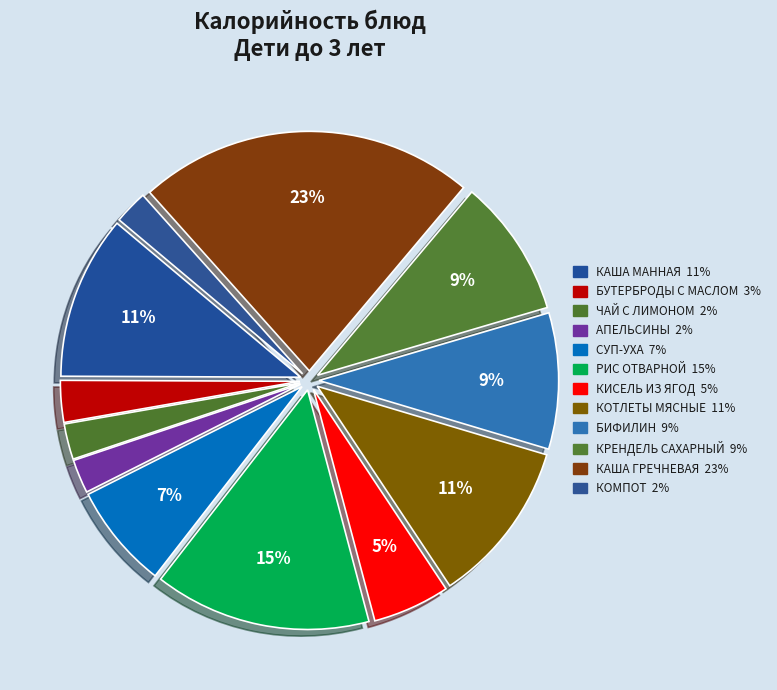

The АПЕЛЬСИНЫ slice represents 1% of the pie. True or false?

False